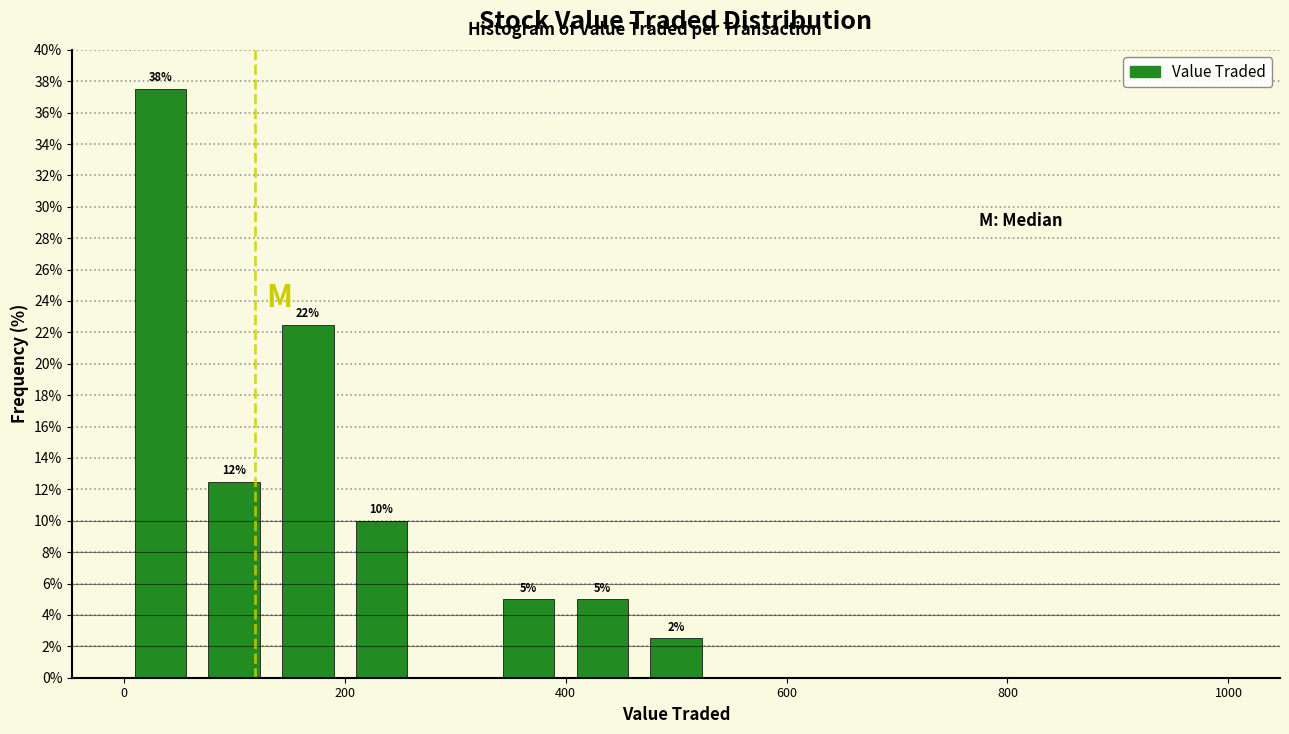

Around what value on the x-axis is the tallest bar? Give the approximate position of its centre, as read against the axis.

40